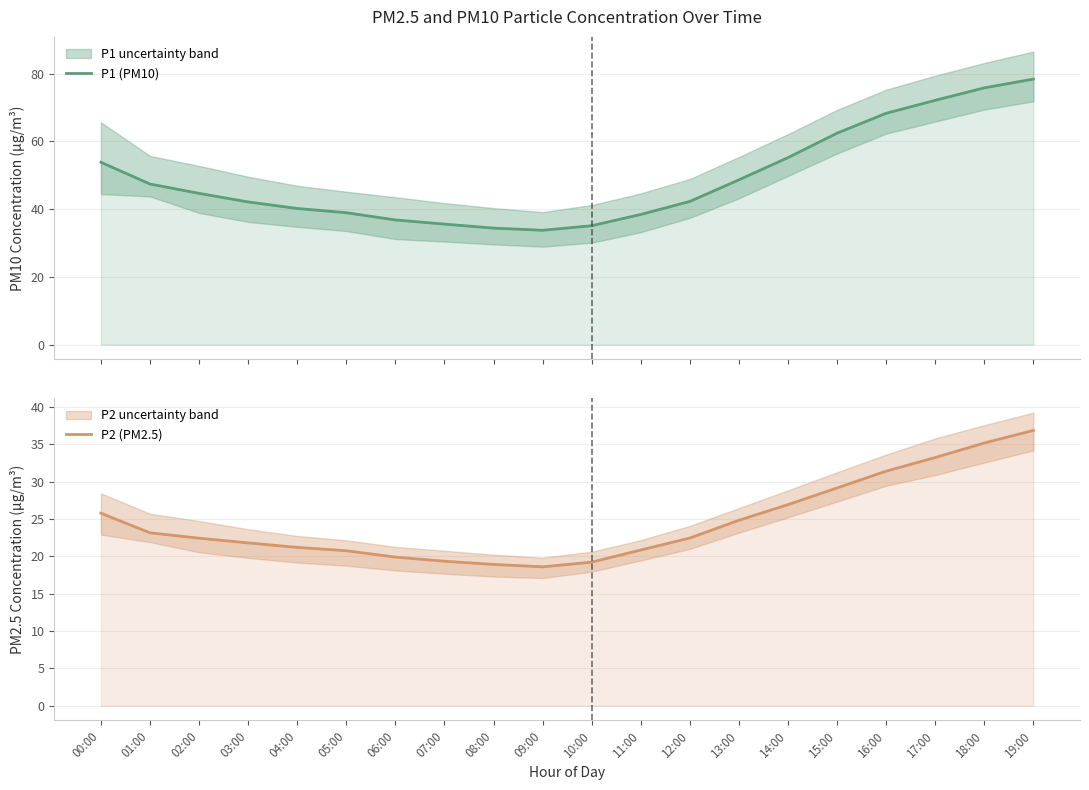

True or false: P1 (PM10) and P2 (PM2.5) intersect in this chart.

False